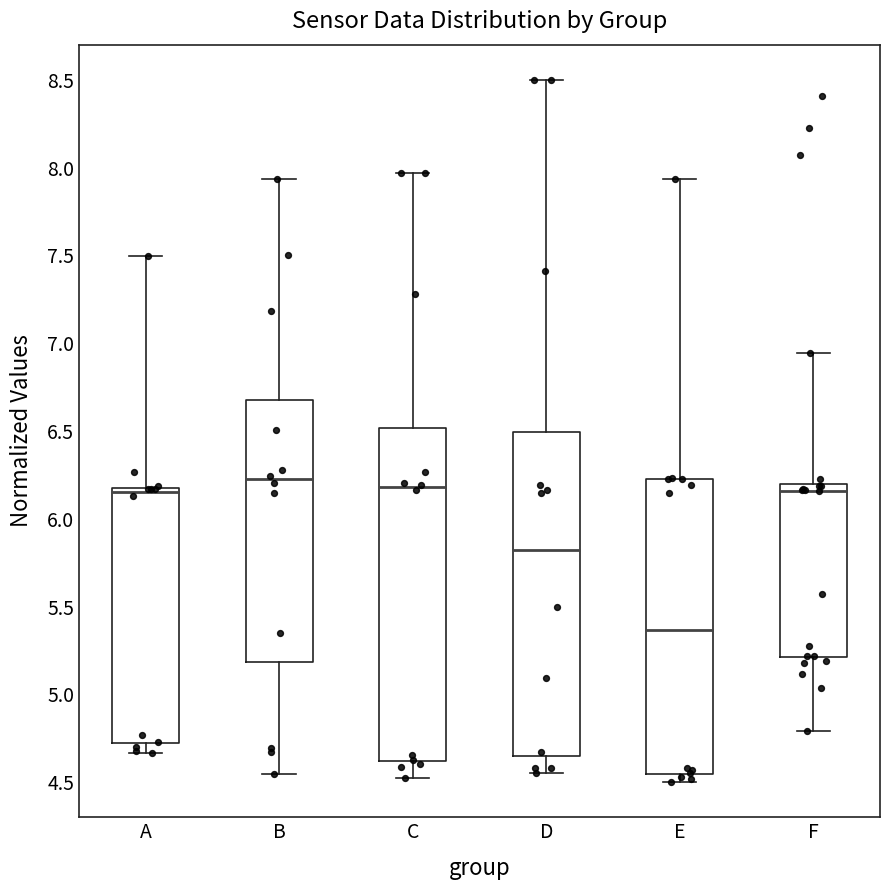

Reading left to right, read every box against the y-axis: the position of its median line, the range the box covers, and the ends of its whiskers. The values are not printed on the chart, so give them approximately, as read against the axis.

A: median 6.15 (just below the box's upper edge), box 4.70 to 6.15, whiskers 4.65 to 7.50
B: median 6.20, box 5.20 to 6.70, whiskers 4.55 to 7.95
C: median 6.20, box 4.60 to 6.50, whiskers 4.55 to 7.95
D: median 5.80, box 4.65 to 6.50, whiskers 4.55 to 8.50
E: median 5.35, box 4.55 to 6.25, whiskers 4.50 to 7.95
F: median 6.15, box 5.20 to 6.20, whiskers 4.80 to 6.95